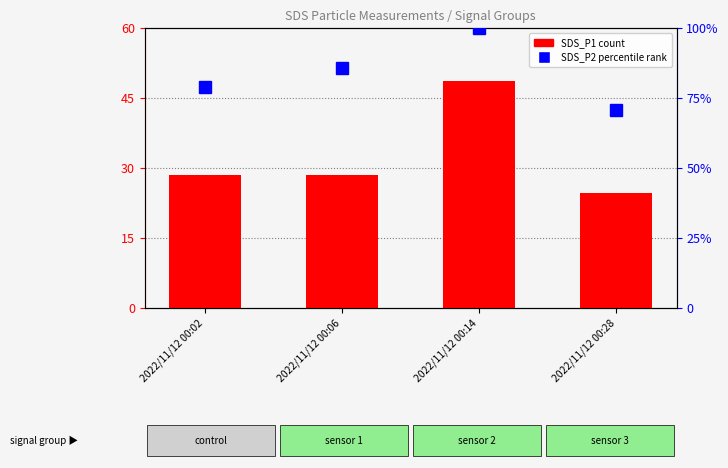

What is the value of the SDS_P1 (count) bar at the 1st from the left?

28.4